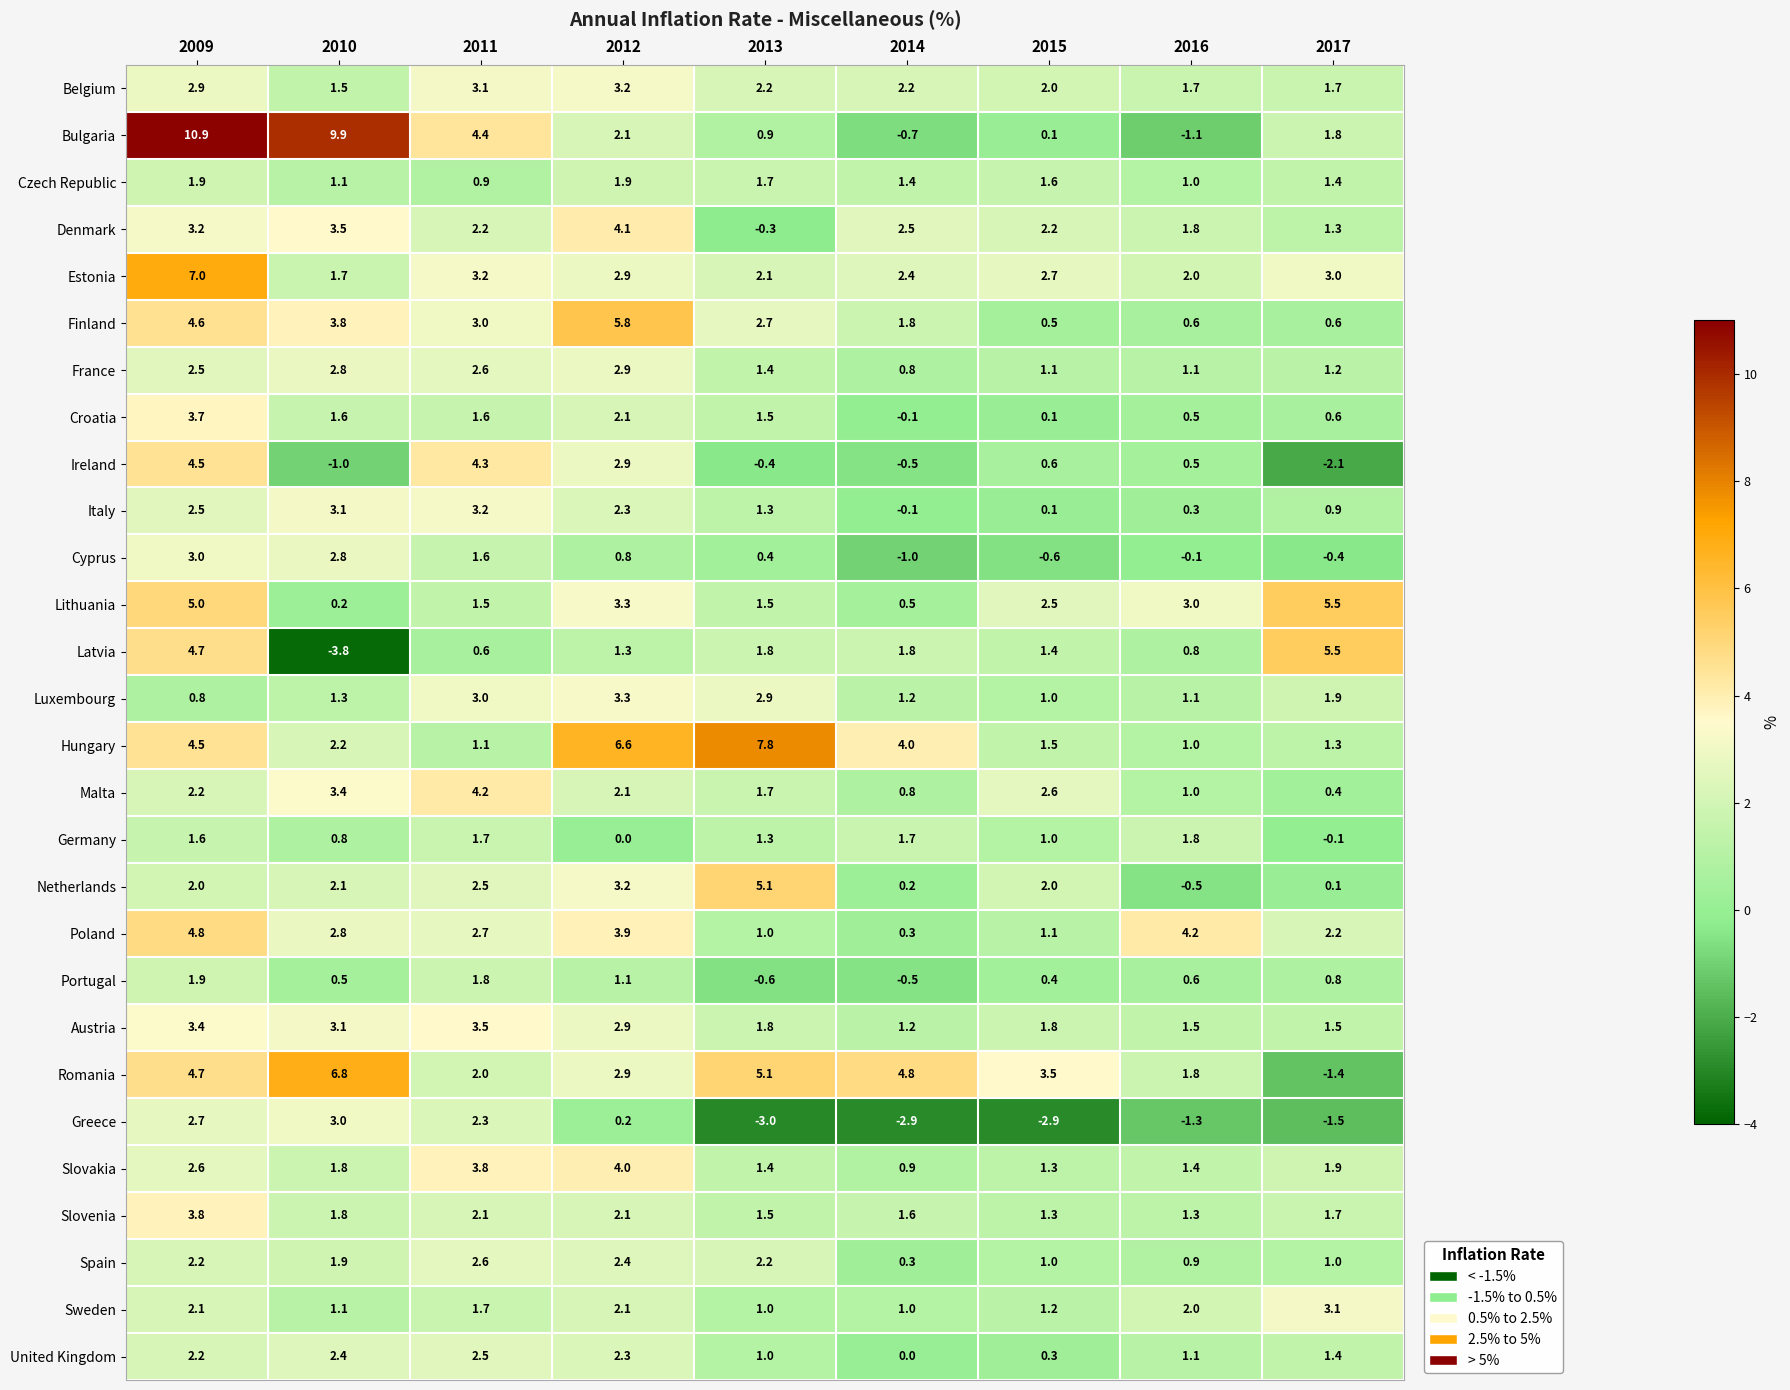

What is the highest value of the Cyprus series?

3.0